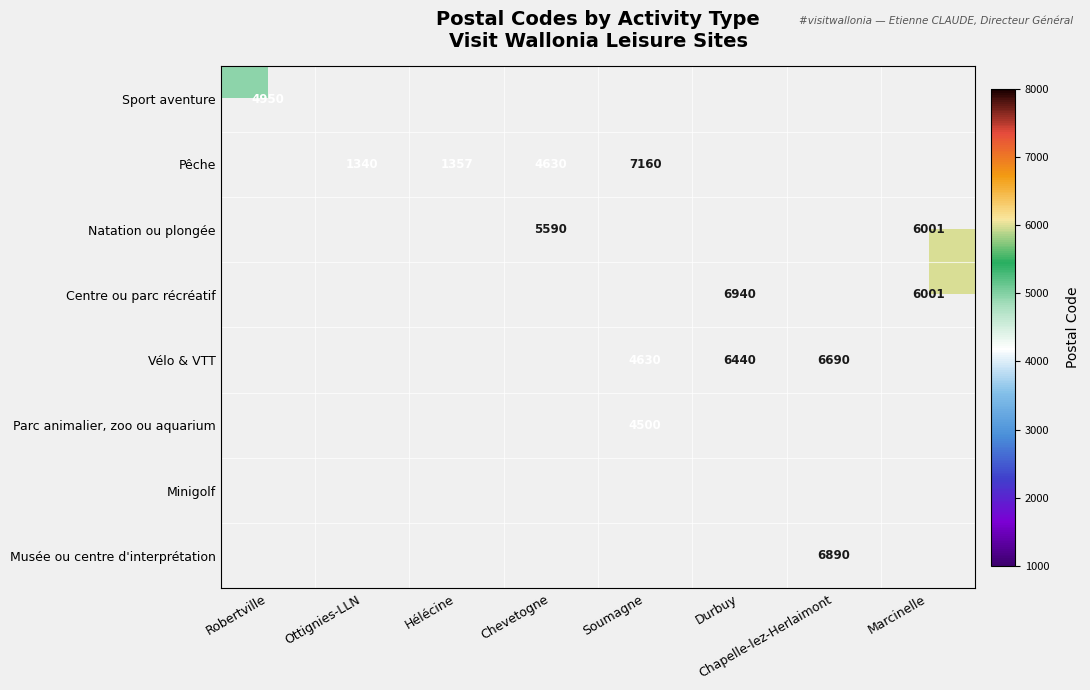

True or false: Pêche has a value of 2931 at Chevetogne.

False